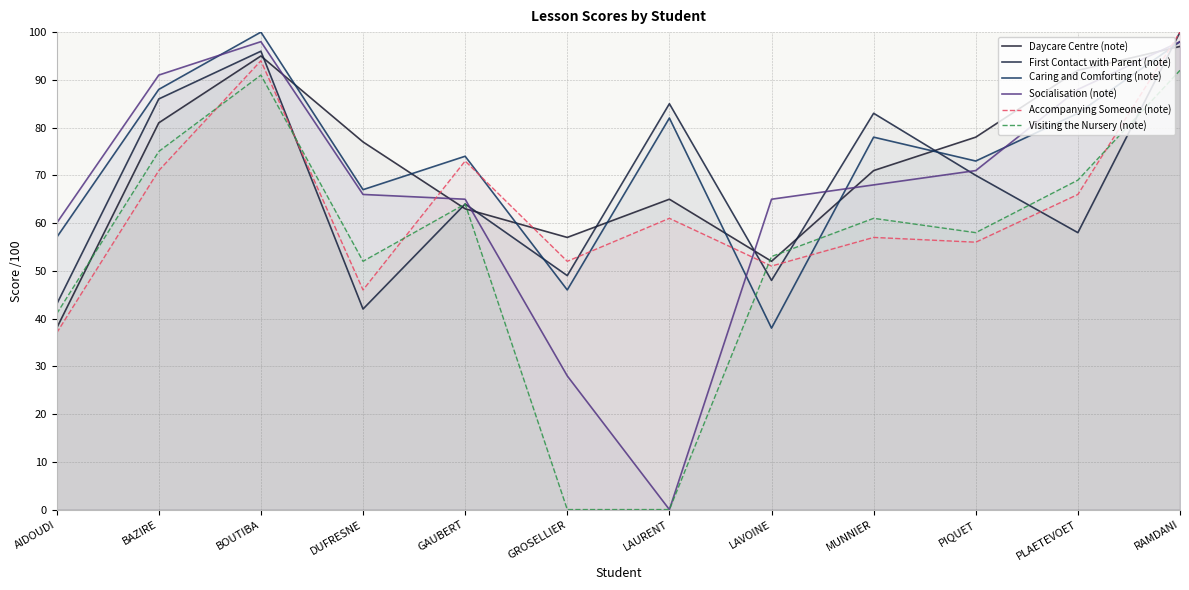

At which category does Accompanying Someone (note) reach its first local valley?

DUFRESNE